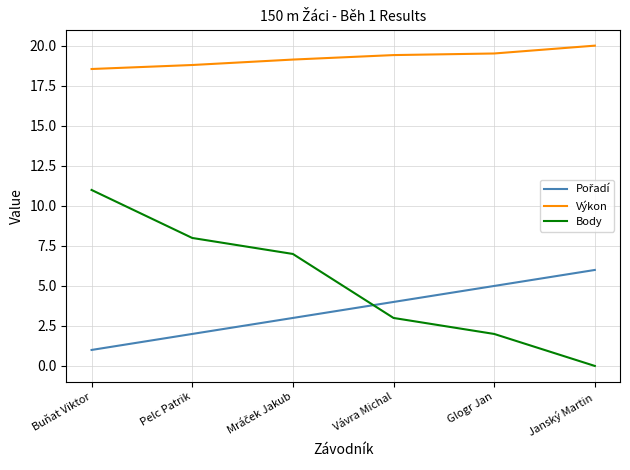

What is the spread (max minus min) of values at Glogr Jan?

17.5